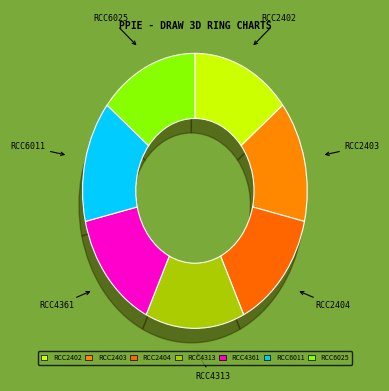

Does RCC4313 represent more than half of the total?

No